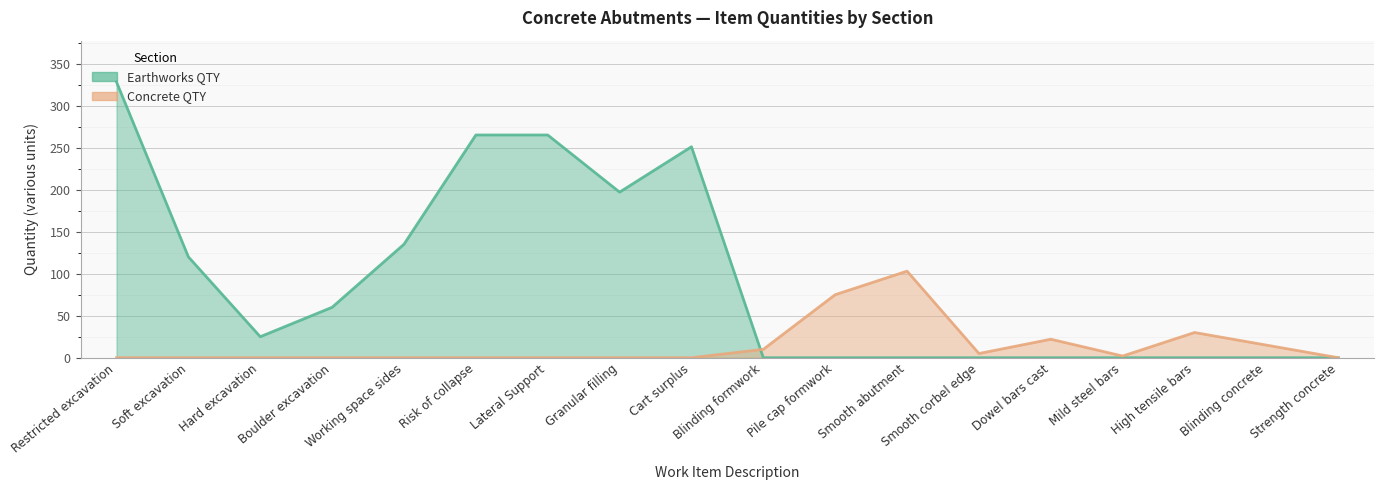

How many values in the Concrete QTY series exceed 0?

8